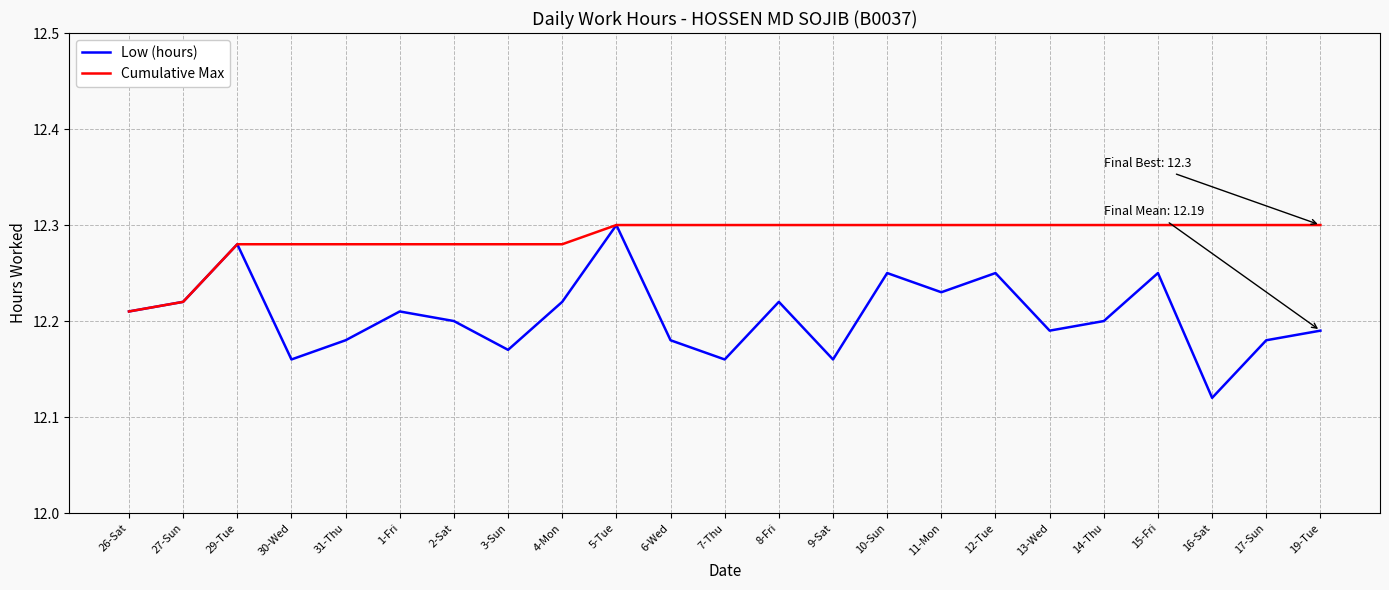

True or false: Cumulative Max has a value of 12.3 at 4-Mon.

True